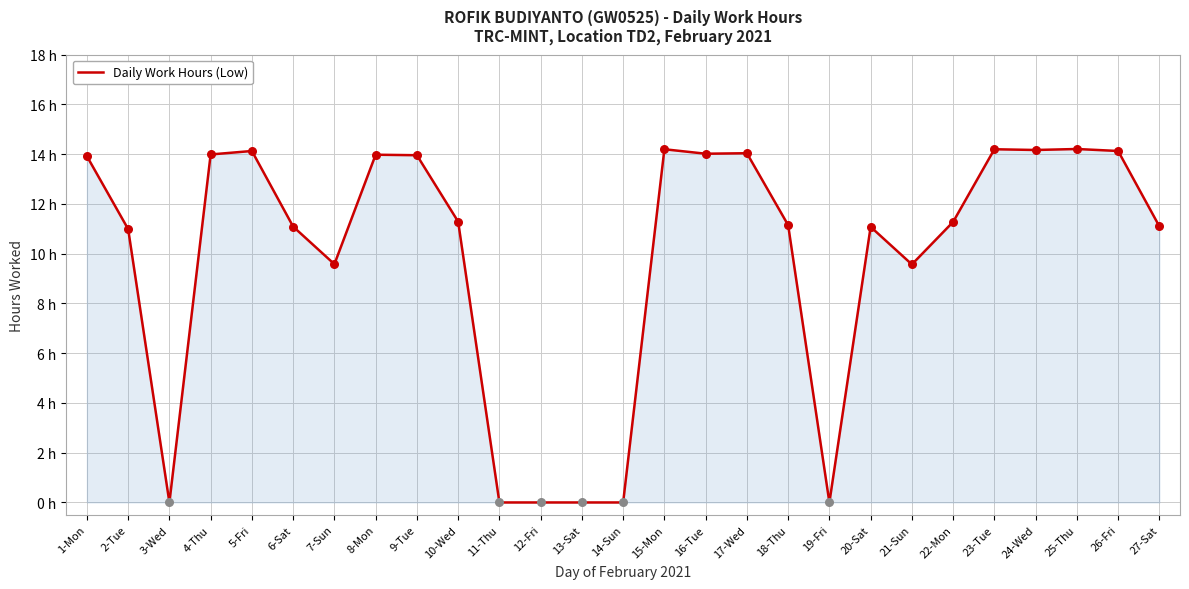

Approximately how many times larger is the value at 6-Sat compared to 26-Fri?

0.8